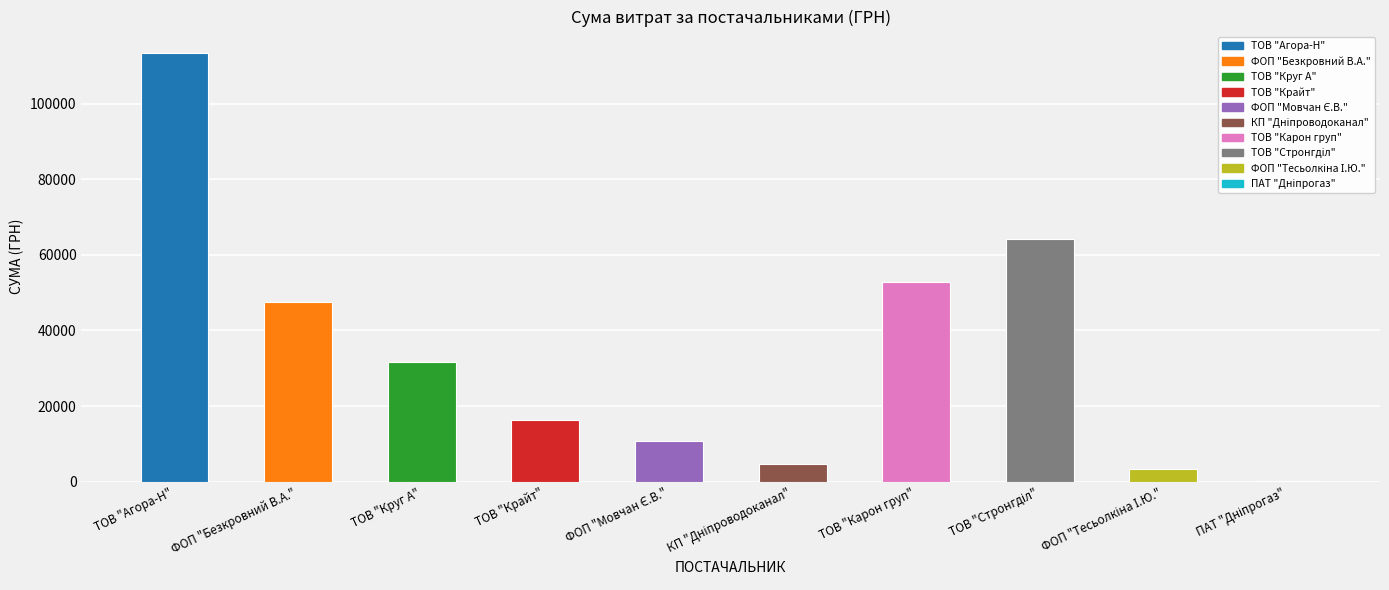

How many values exceed 31685?

5